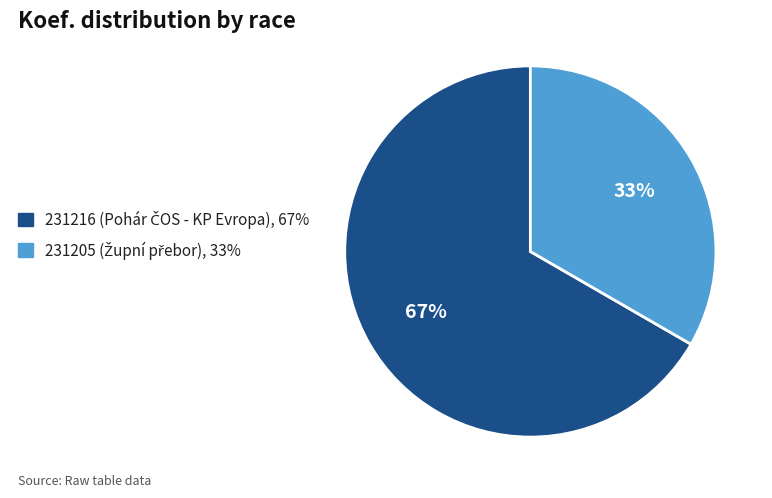

Is there a majority slice in this chart?

Yes